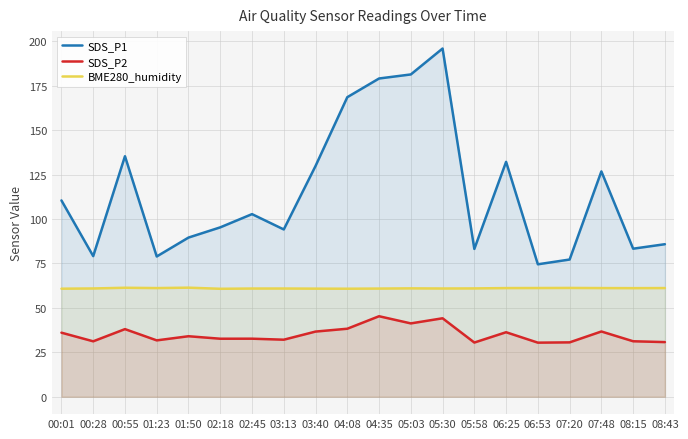

Between 03:13 and 04:08, which series saw the biggest shift?

SDS_P1